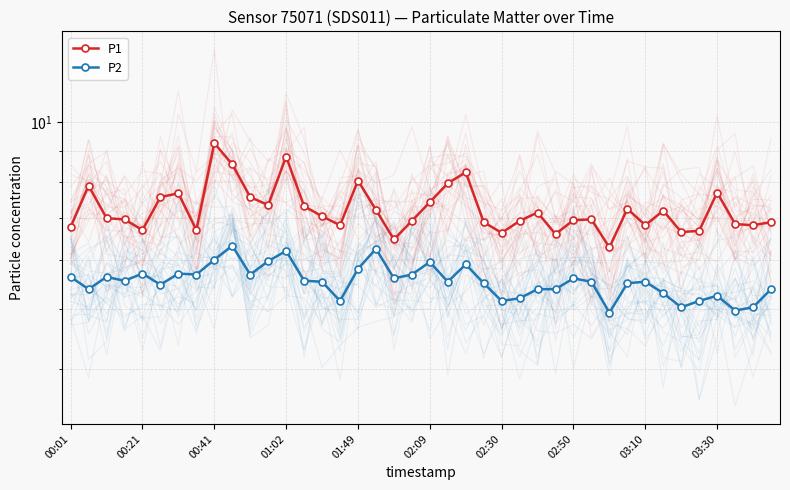

How many values in the P2 series exceed 5?

38